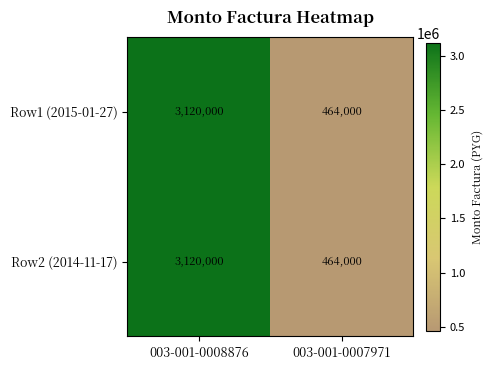

Which label corresponds to the smallest value in the chart?

003-001-0007971